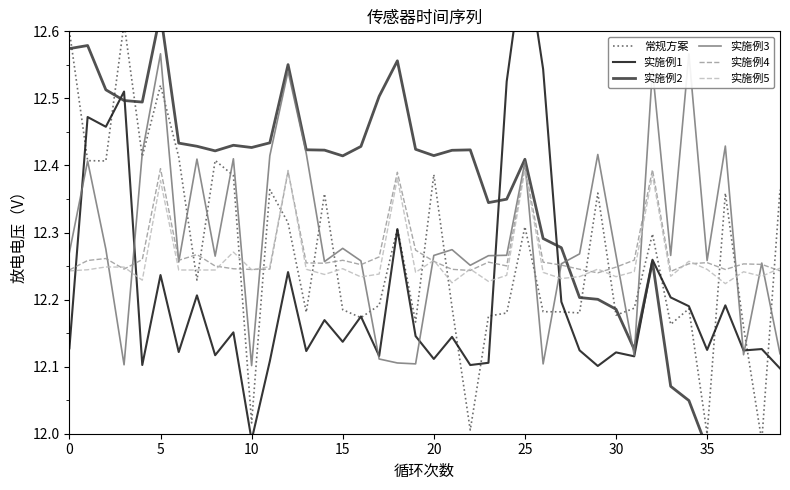

Reading left to right, list all the values displayed in this chart.

常规方案: 12.6	12.4	12.4	12.6	12.4	12.5	12.4	12.2	12.4	12.4	12.0	12.4	12.3	12.2	12.4	12.2	12.2	12.2	12.3	12.2	12.4	12.2	12.0	12.2	12.2	12.3	12.2	12.2	12.2	12.4	12.2	12.2	12.3	12.2	12.2	12.0	12.4	12.2	12.0	12.4
实施例1: 12.1	12.5	12.5	12.5	12.1	12.2	12.1	12.2	12.1	12.2	12.0	12.1	12.2	12.1	12.2	12.1	12.2	12.1	12.3	12.1	12.1	12.1	12.1	12.1	12.5	12.7	12.5	12.2	12.1	12.1	12.1	12.1	12.3	12.2	12.2	12.1	12.2	12.1	12.1	12.1
实施例2: 12.6	12.6	12.5	12.5	12.5	12.6	12.4	12.4	12.4	12.4	12.4	12.4	12.6	12.4	12.4	12.4	12.4	12.5	12.6	12.4	12.4	12.4	12.4	12.3	12.3	12.4	12.3	12.3	12.2	12.2	12.2	12.1	12.3	12.1	12.0	12.0	12.0	12.0	12.0	12.0
实施例3: 12.3	12.4	12.3	12.1	12.4	12.6	12.3	12.4	12.3	12.4	12.1	12.4	12.5	12.4	12.3	12.3	12.3	12.1	12.1	12.1	12.3	12.3	12.3	12.3	12.3	12.4	12.1	12.3	12.3	12.4	12.3	12.1	12.5	12.3	12.6	12.3	12.4	12.1	12.3	12.1
实施例4: 12.2	12.3	12.3	12.2	12.3	12.4	12.3	12.3	12.3	12.2	12.2	12.2	12.4	12.3	12.3	12.3	12.3	12.3	12.4	12.3	12.3	12.2	12.2	12.3	12.3	12.4	12.3	12.3	12.2	12.2	12.2	12.3	12.4	12.2	12.3	12.3	12.2	12.3	12.3	12.2
实施例5: 12.2	12.2	12.2	12.2	12.2	12.4	12.2	12.2	12.2	12.3	12.2	12.2	12.4	12.2	12.2	12.2	12.2	12.2	12.4	12.2	12.3	12.2	12.2	12.2	12.2	12.4	12.2	12.2	12.2	12.2	12.2	12.2	12.4	12.2	12.3	12.2	12.2	12.2	12.2	12.2